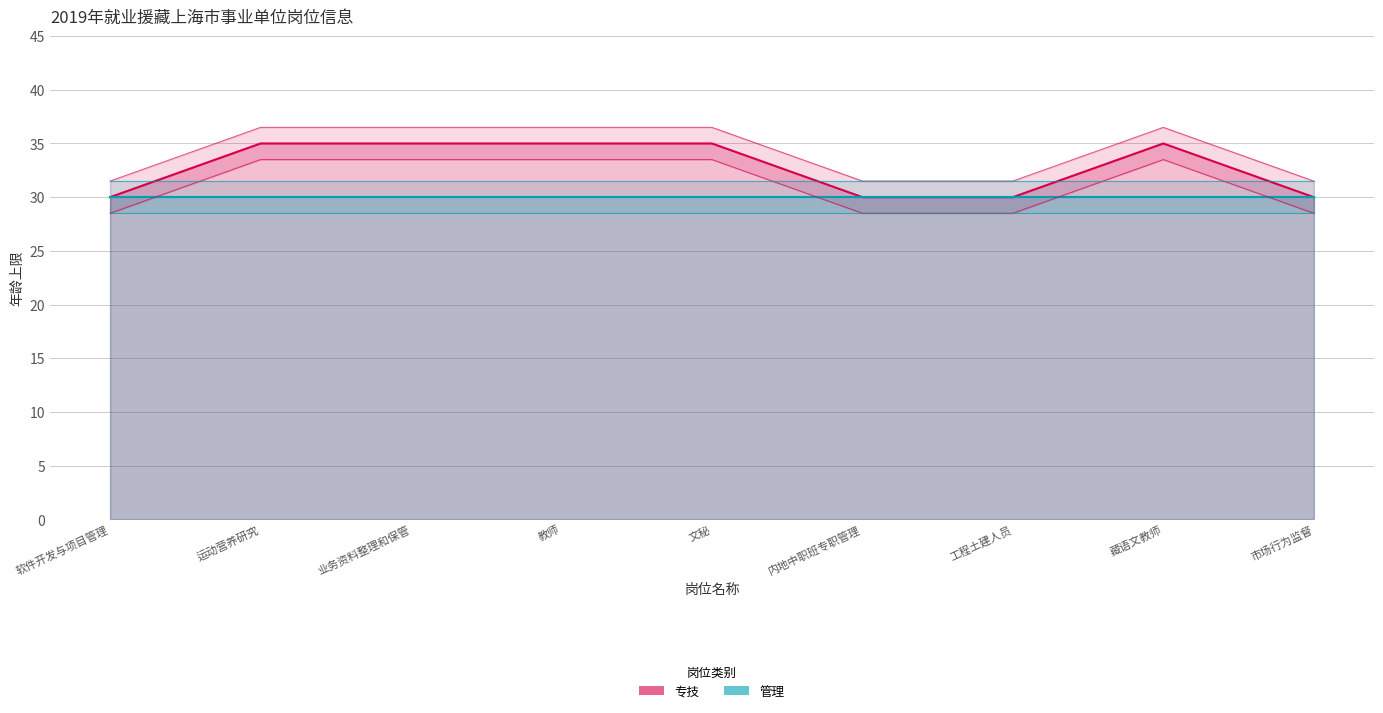

True or false: the data shows 13 at 文秘.

False